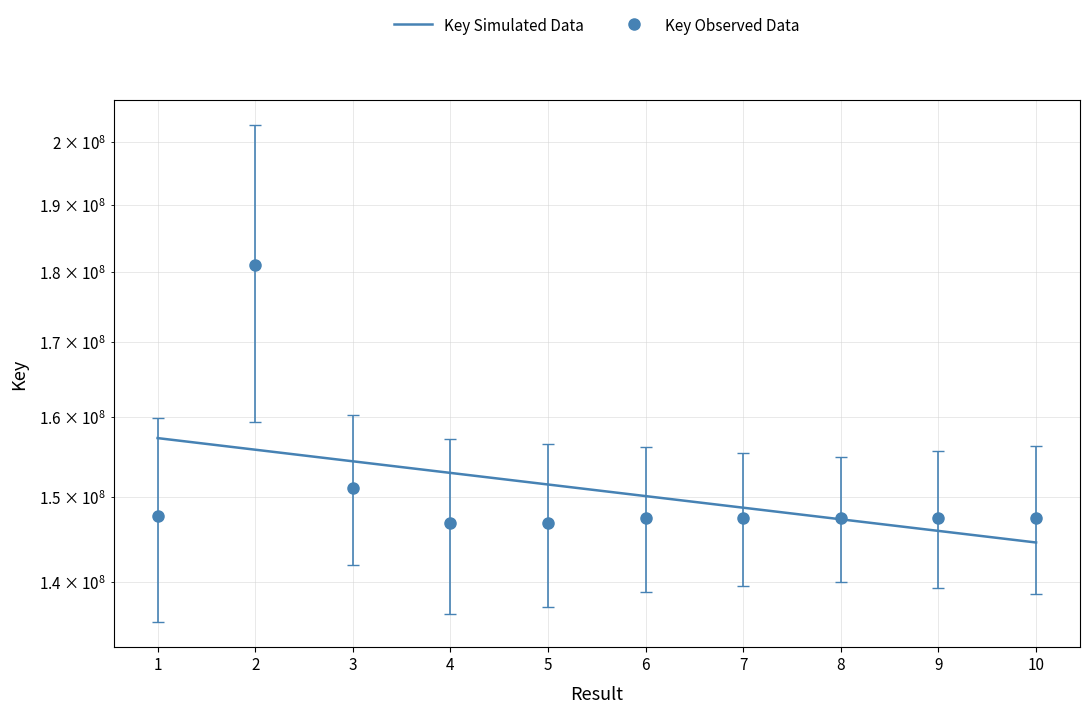

Rank the categories by value from highest to lowest.

2, 3, 1, 8, 7, 9, 6, 10, 4, 5